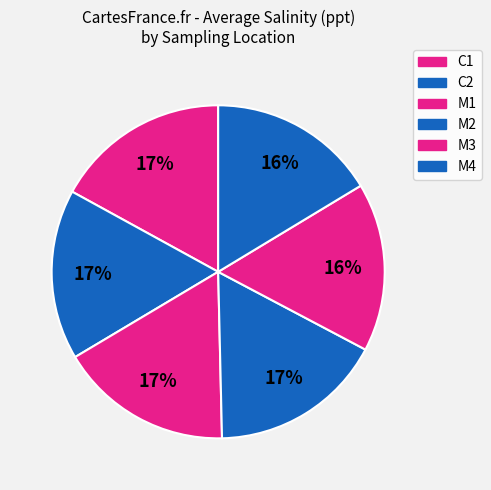

Which slice is the smallest?

M4